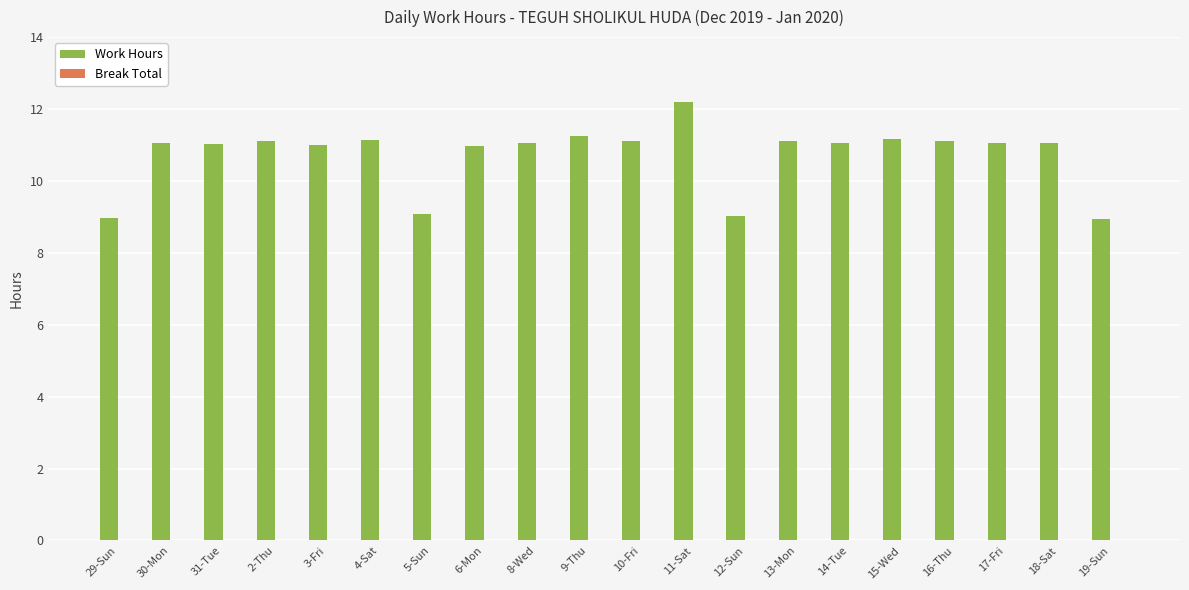

True or false: the data shows 11.1 at 10-Fri.

True